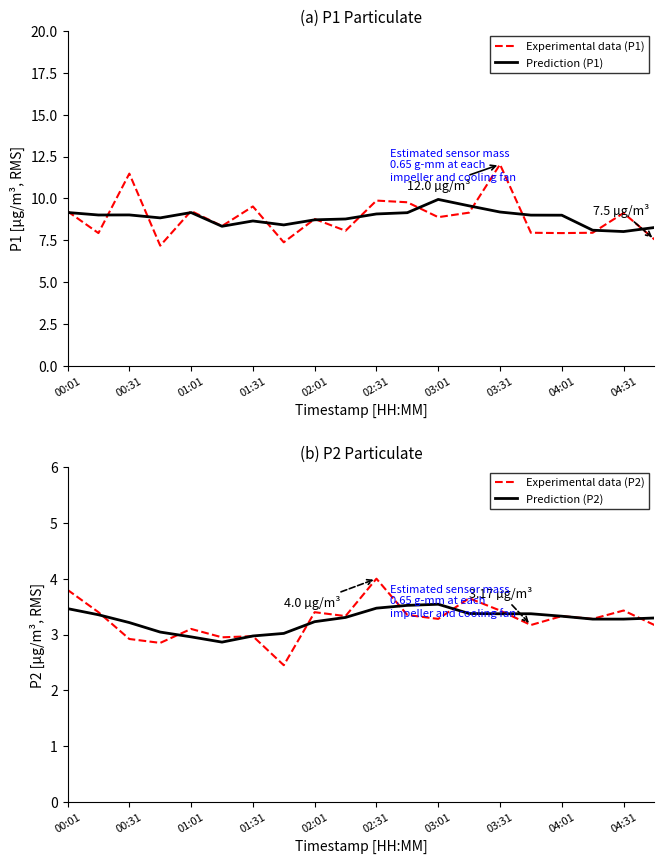

The Experimental data (P1) series shows 2.0 at 01:01. True or false?

False